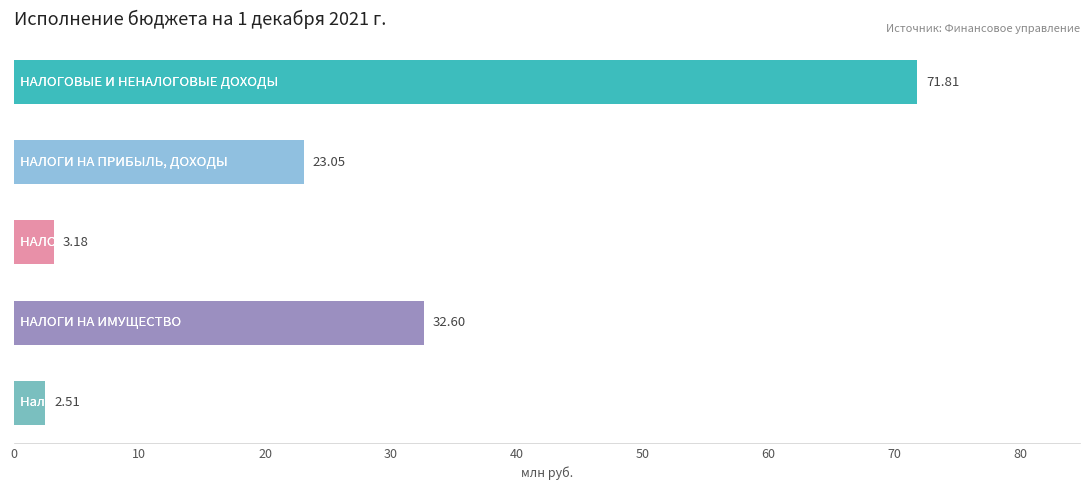

What is the difference between the maximum and minimum values?

69.3